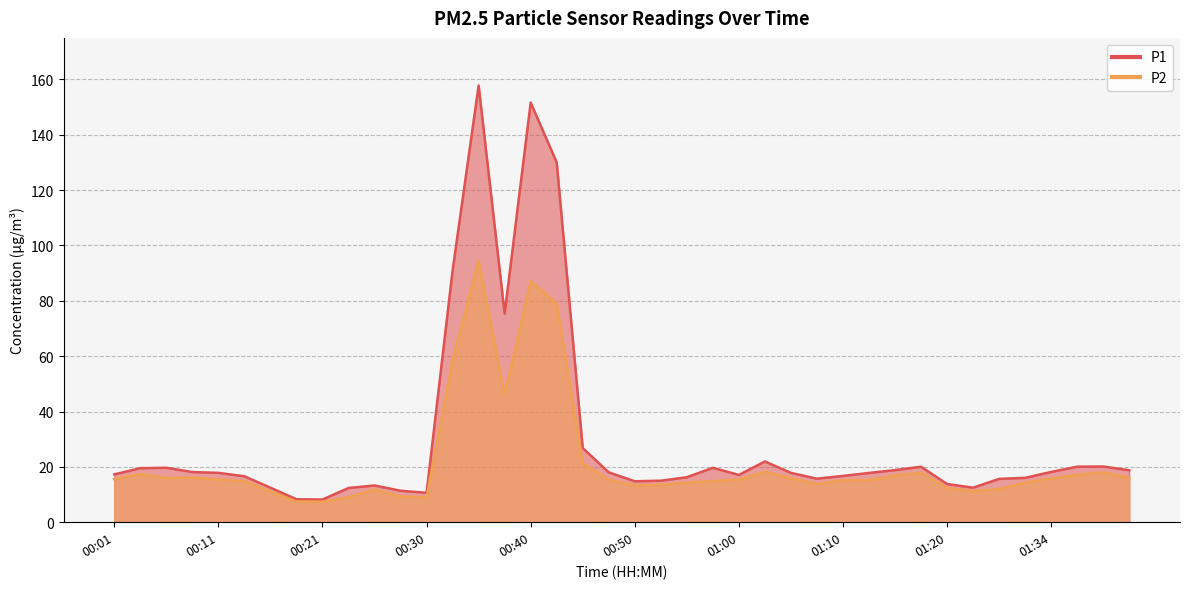

At which category is the sum across all series the highest?

00:35